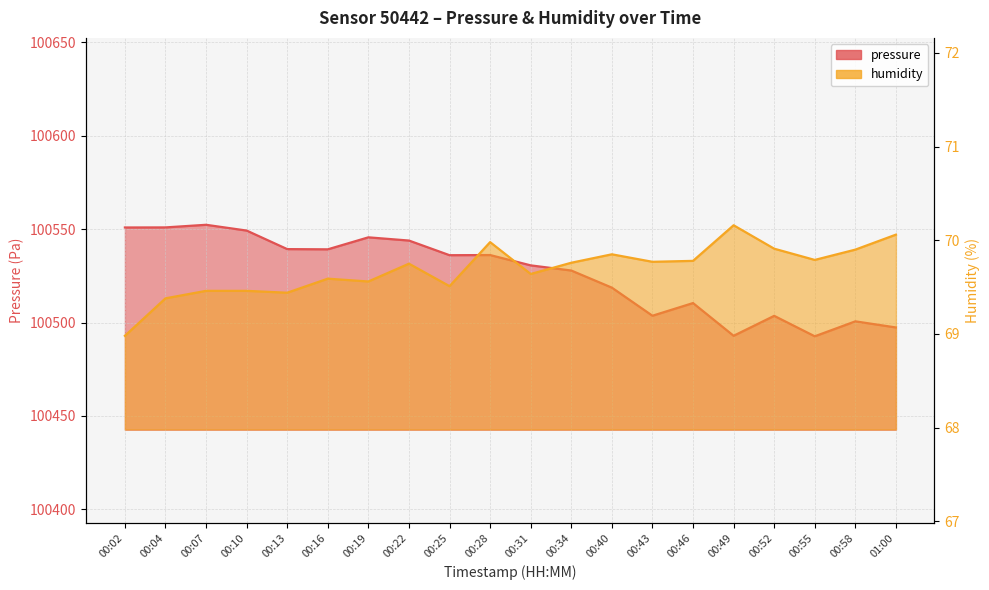

What is the label of the 4th point from the right?

00:52